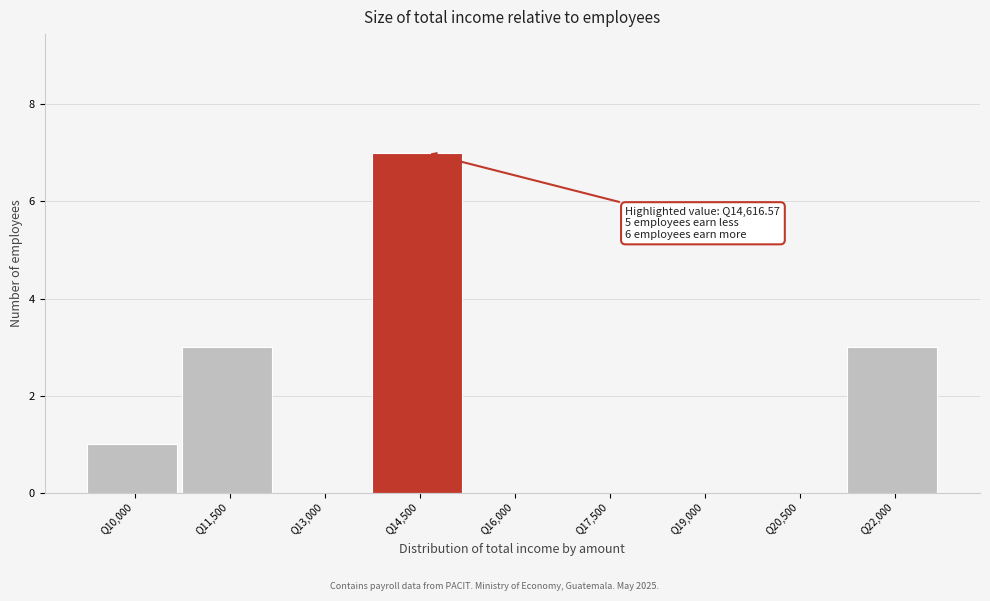

What is the sum of all values?

14